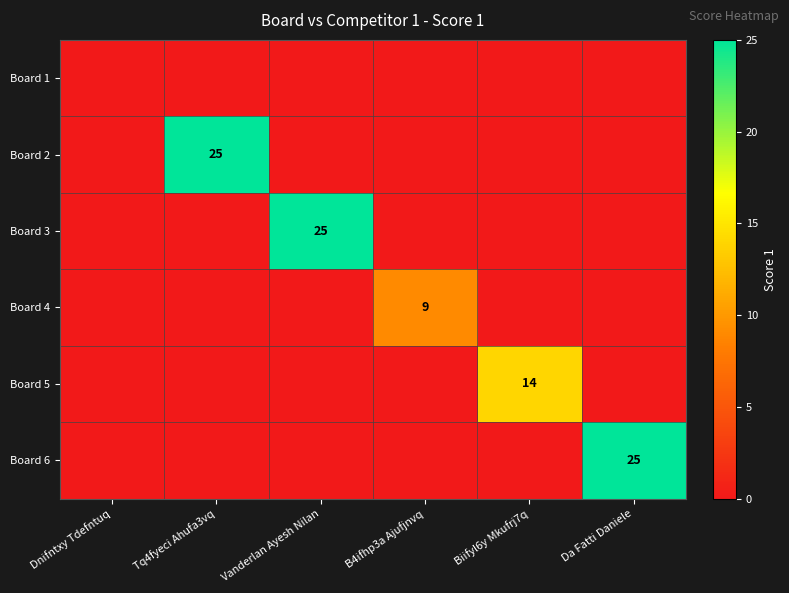

The Board 5 series shows 14 at Biifyl6y Mkufrj7q. True or false?

True